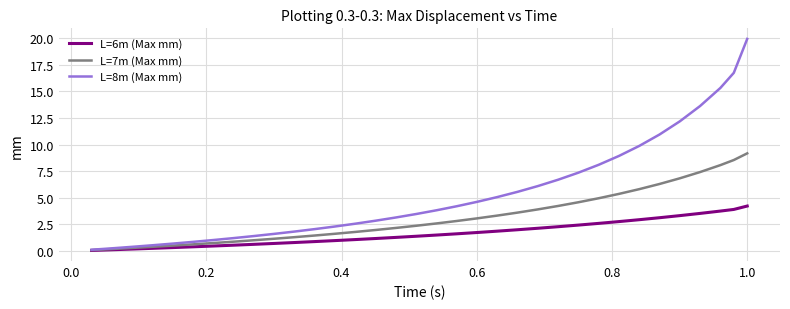

What is the highest value of the L=8m (Max mm) series?

19.9